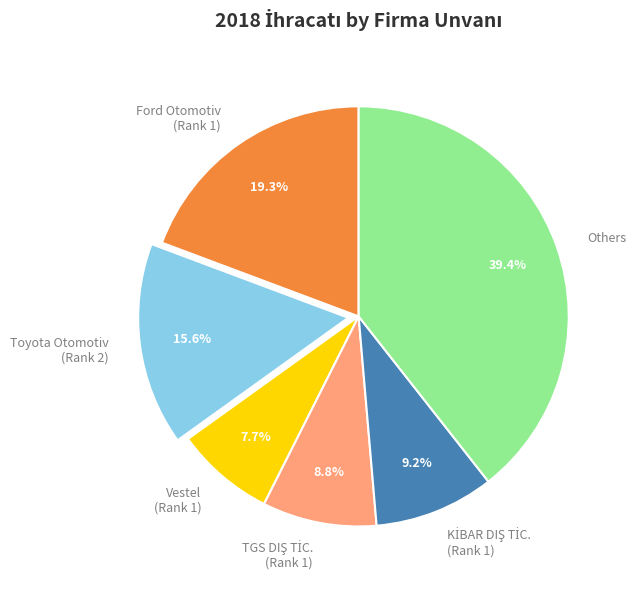

Which category has the biggest portion of the pie?

Others